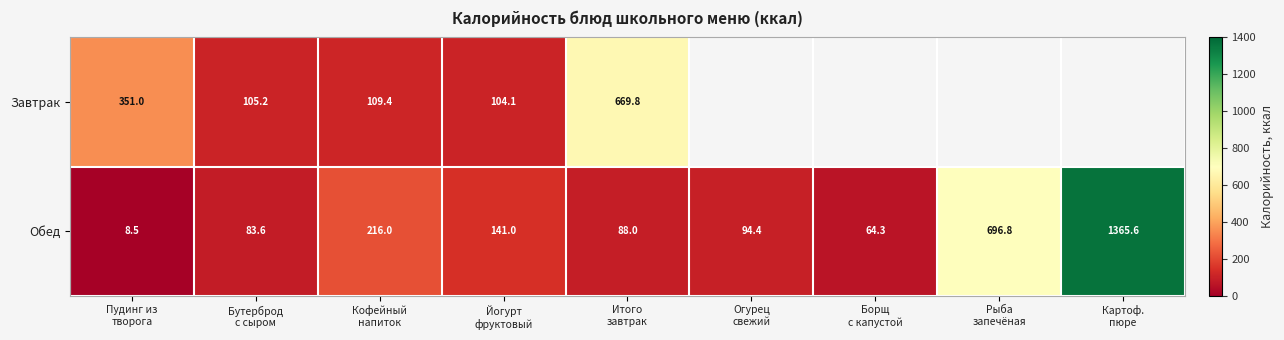

What is the spread (max minus min) of values at Кофейный
напиток?

106.6